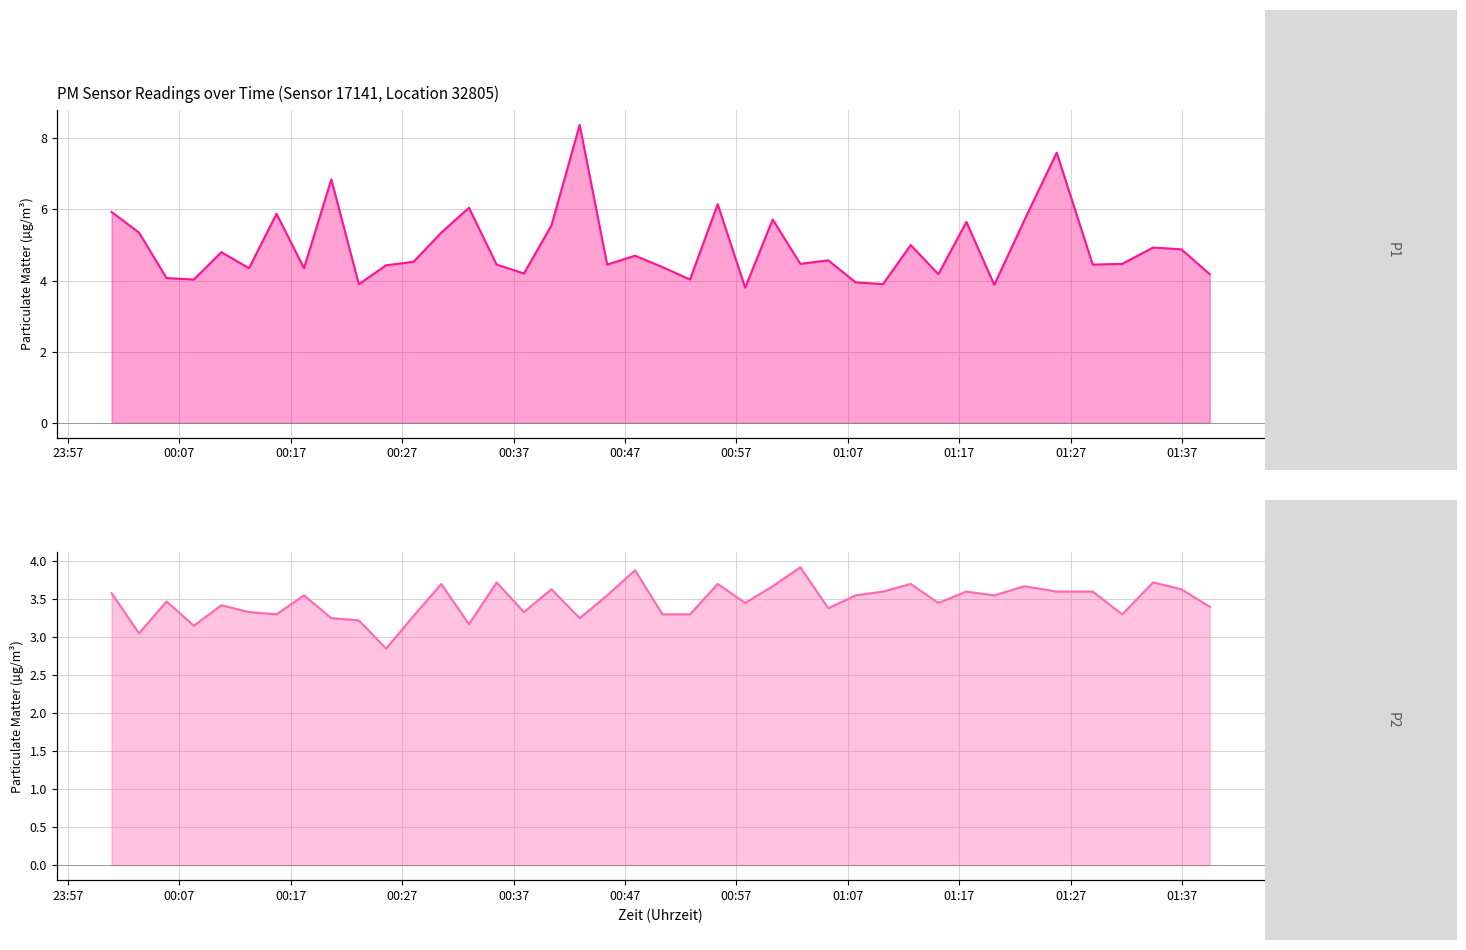

True or false: P1 and P2 intersect in this chart.

False